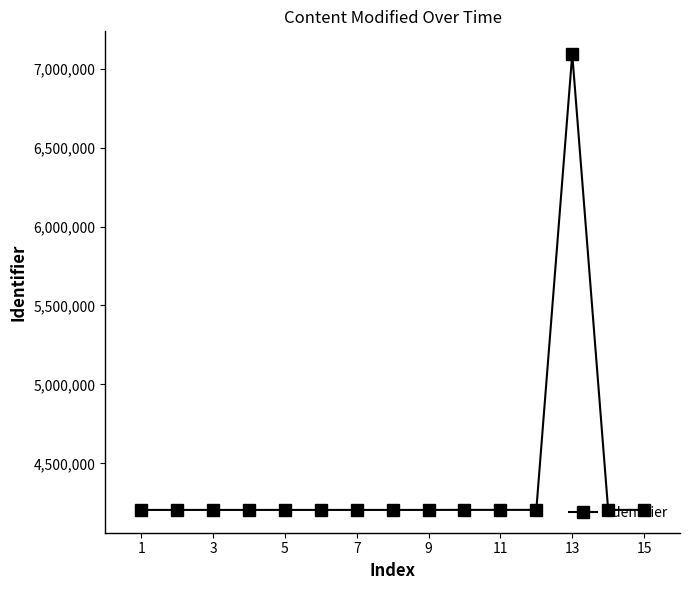

What is the average value?

4397262